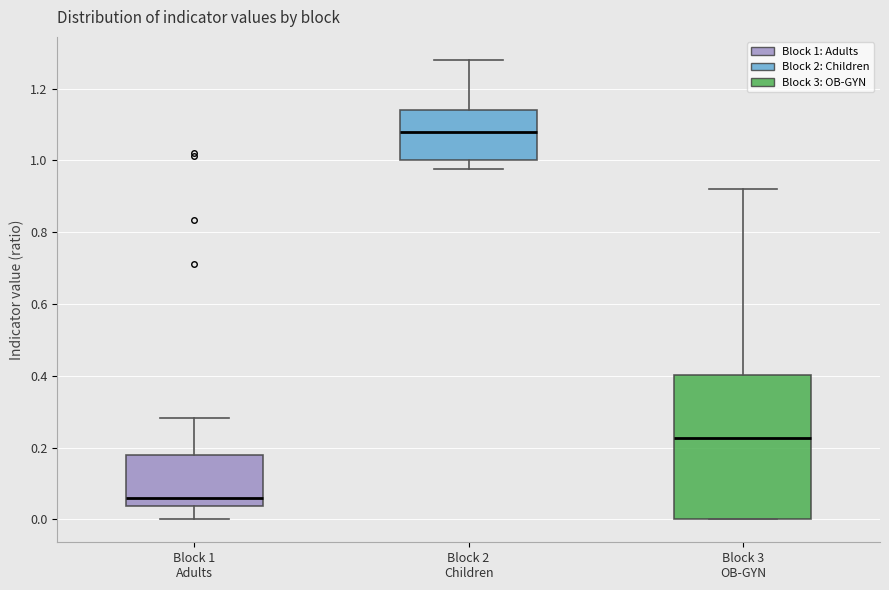

Which box's median line is the lowest?

Block 1 Adults